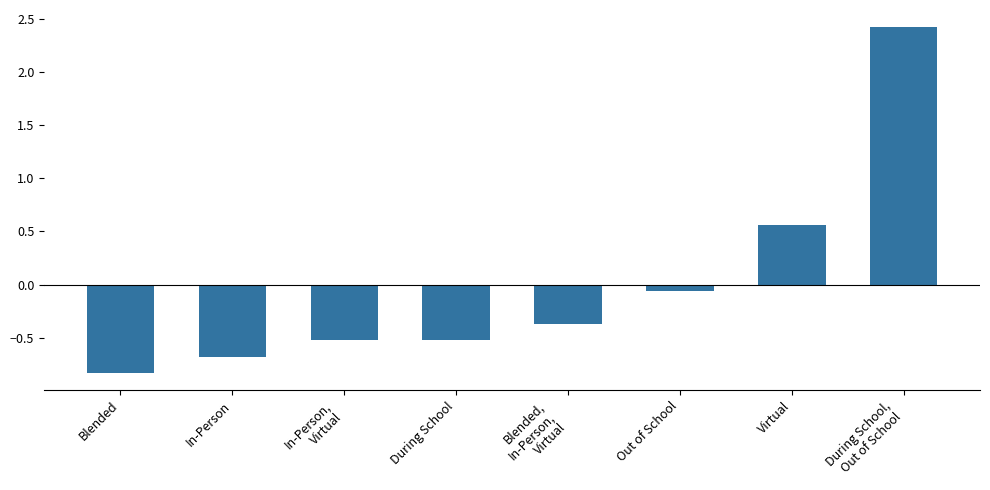

What is the label of the 8th bar from the left?

During School,
Out of School